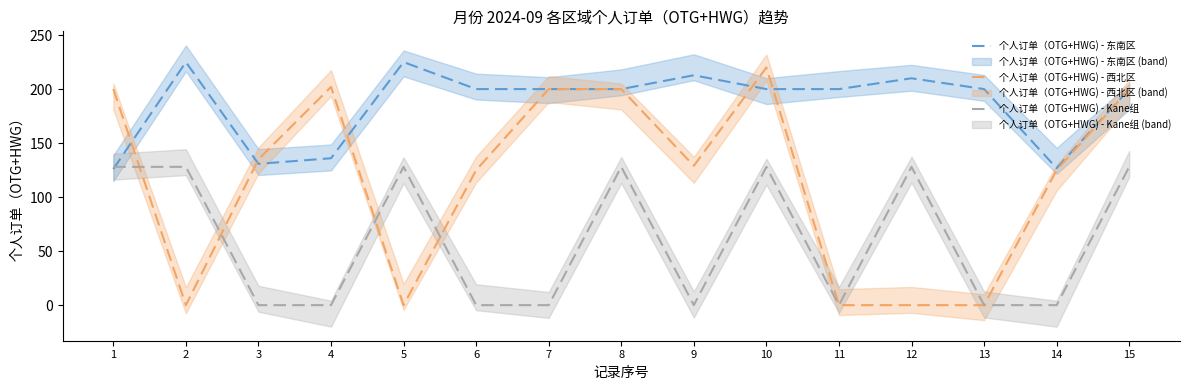

Between 11 and 13, which series saw the biggest shift?

个人订单（OTG+HWG) - 东南区